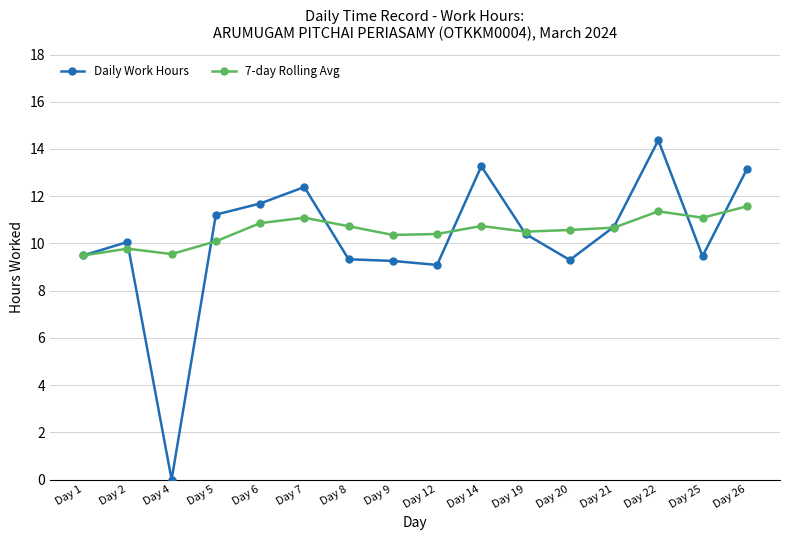

The Daily Work Hours series shows 3.4 at Day 8. True or false?

False